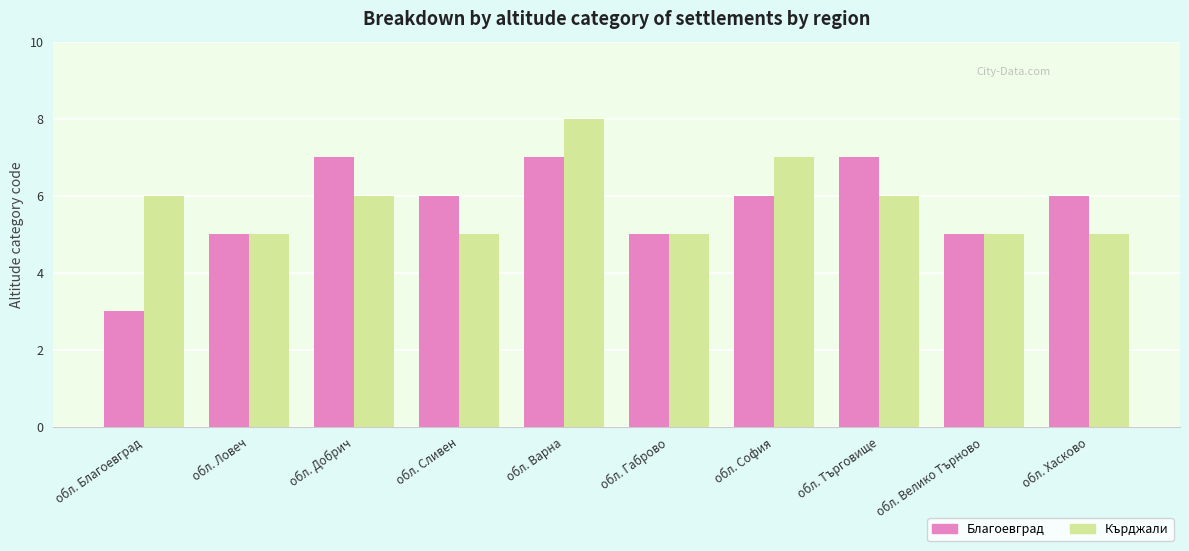

What is the label of the 8th bar from the left?

обл. Търговище